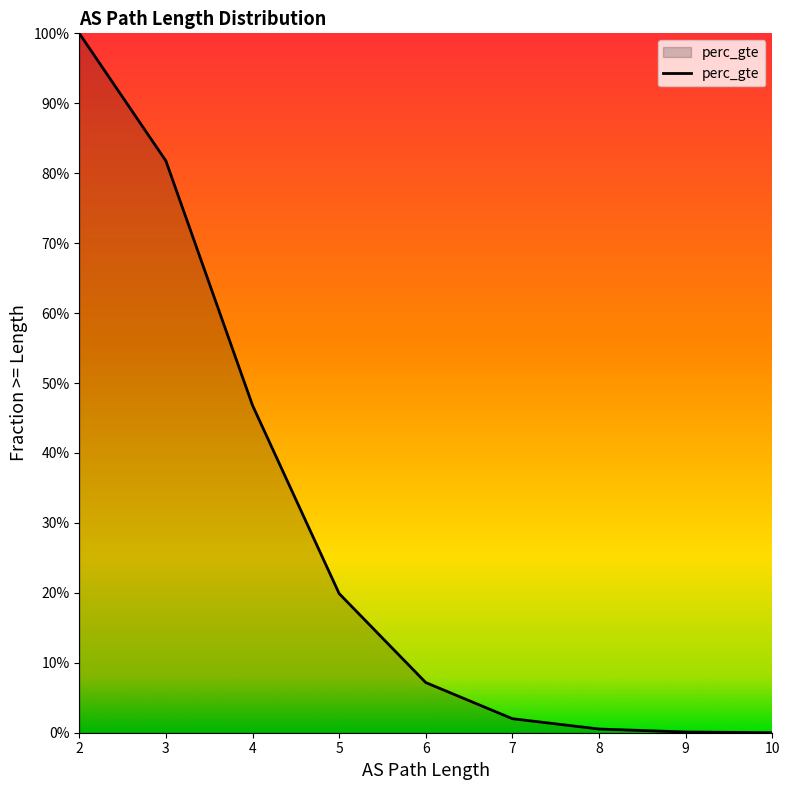

Between 7 and 10, which is larger?

7